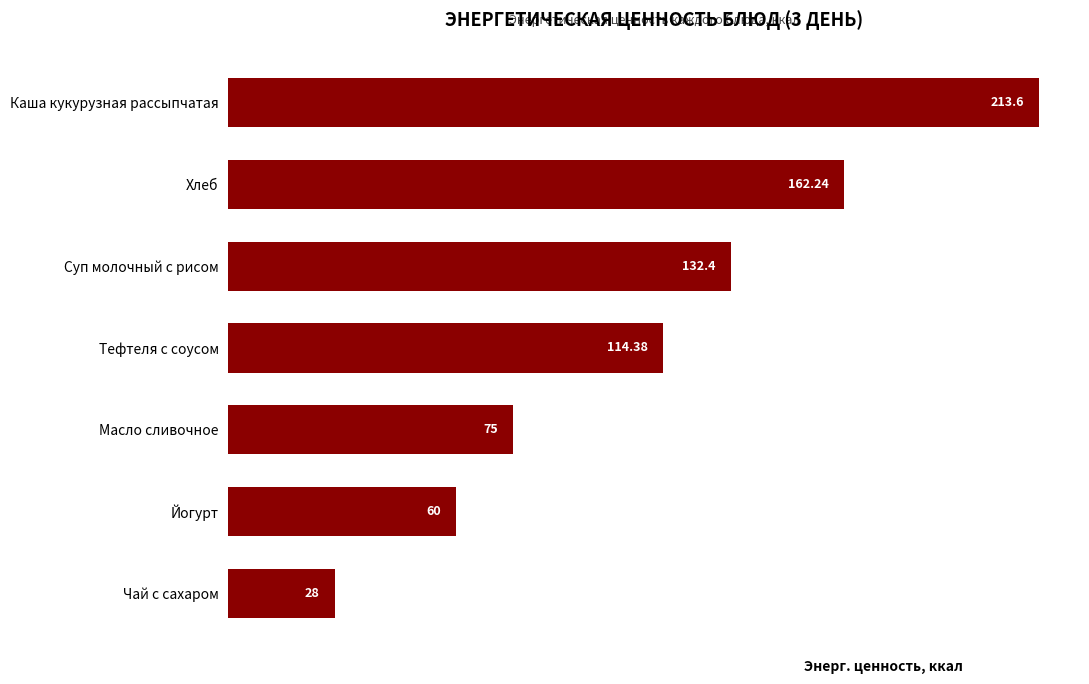

What is the label of the 4th bar from the bottom?

Тефтеля с соусом